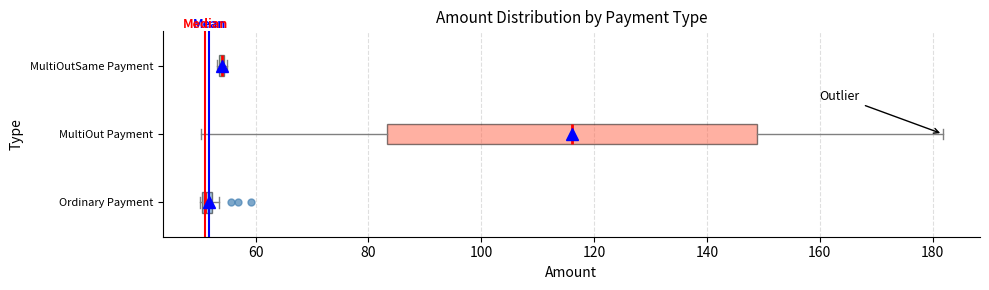

Comparing the boxes themselves (not the whiskers), which one is the widest?

MultiOut Payment